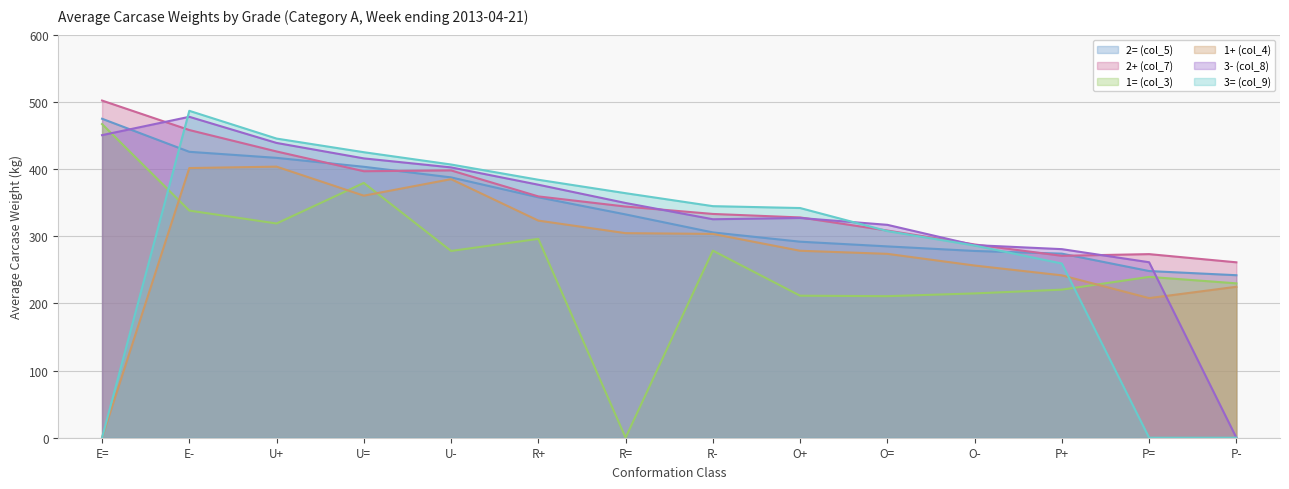

What is the minimum value for 2+ (col_7)?

261.1